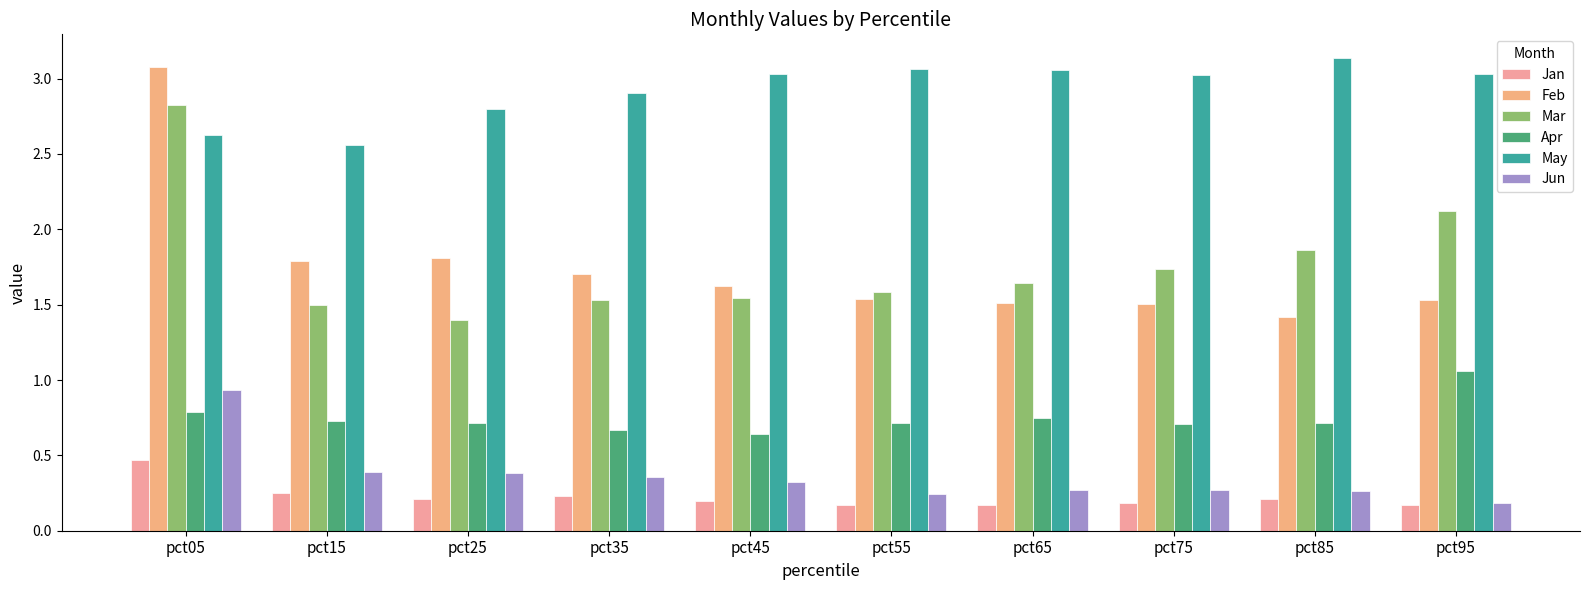

Does the chart contain stacked bars?

No